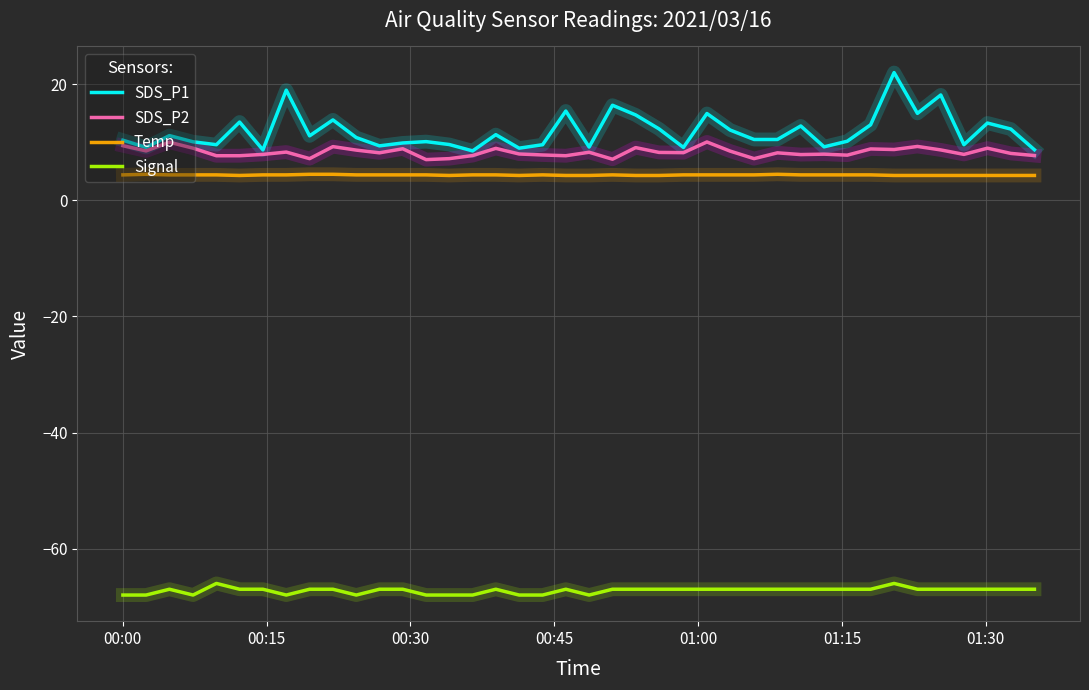

Rank the series by their maximum value, from lowest to highest.

Signal, Temp, SDS_P2, SDS_P1